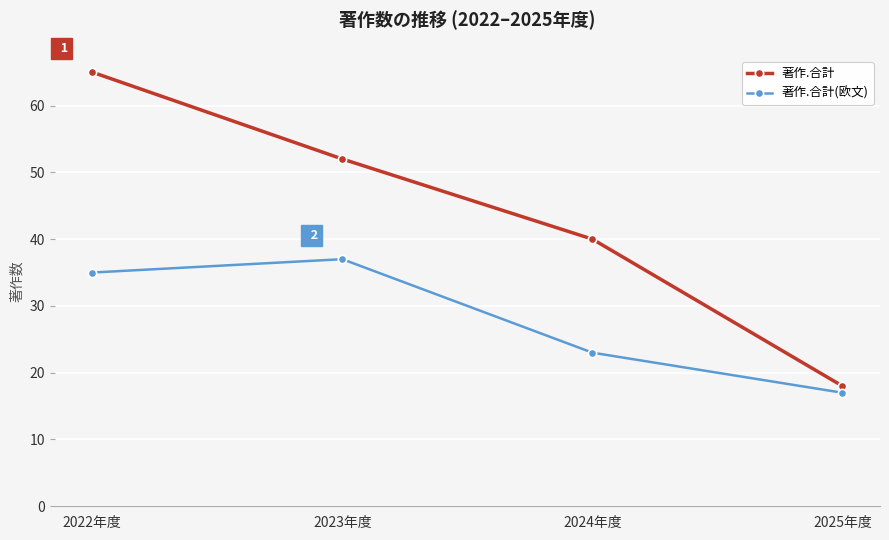

Which series changed the most between 2022年度 and 2024年度?

著作.合計